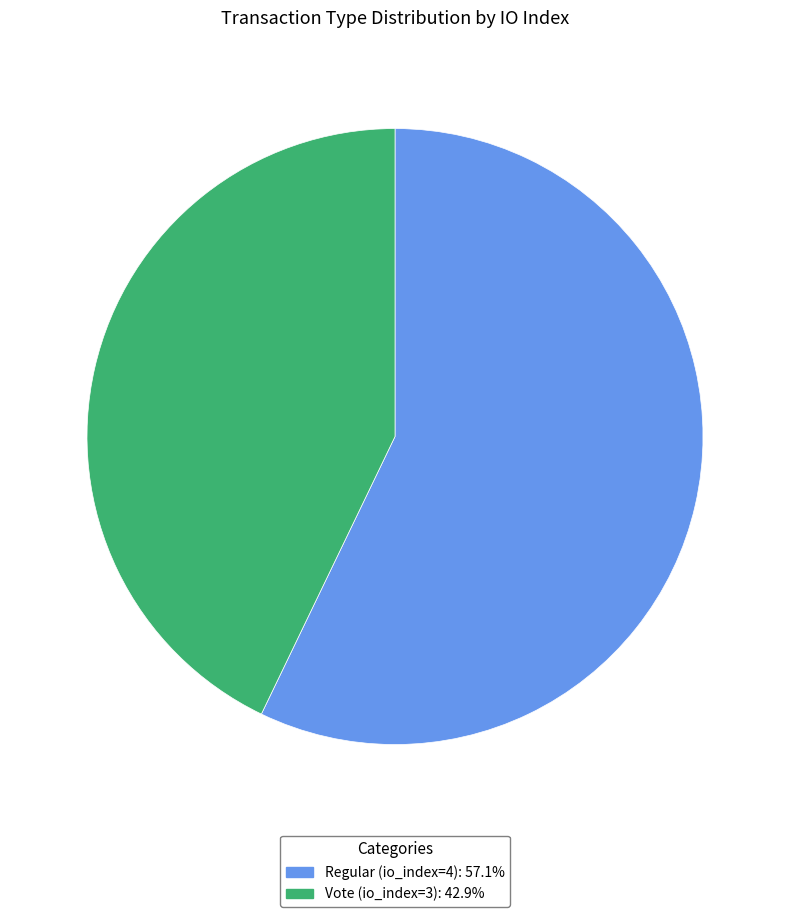

Rank the categories by value from lowest to highest.

Vote (io_index=3), Regular (io_index=4)